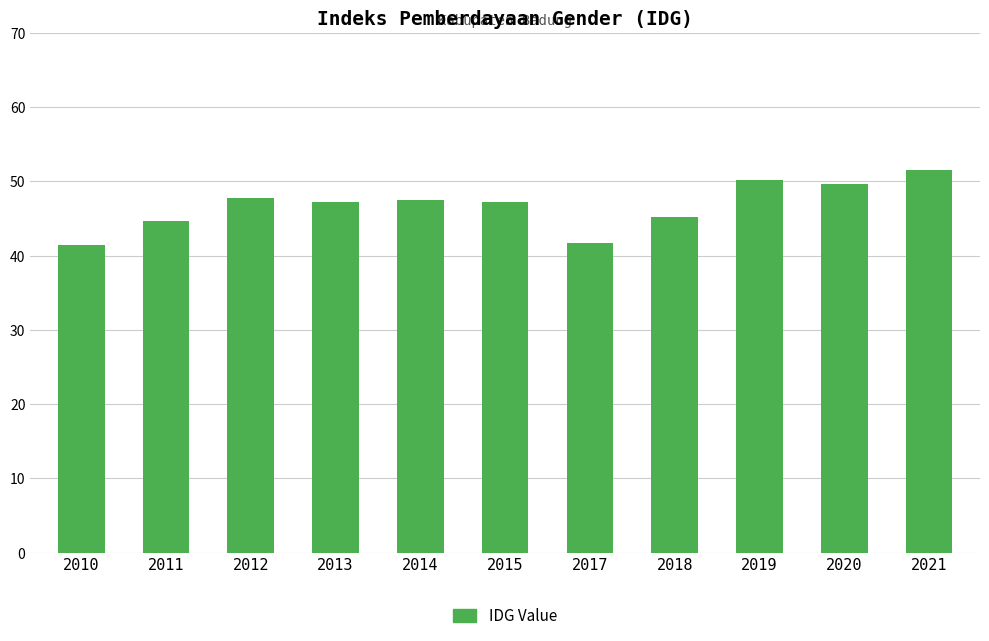

Between 2018 and 2012, which is larger?

2012